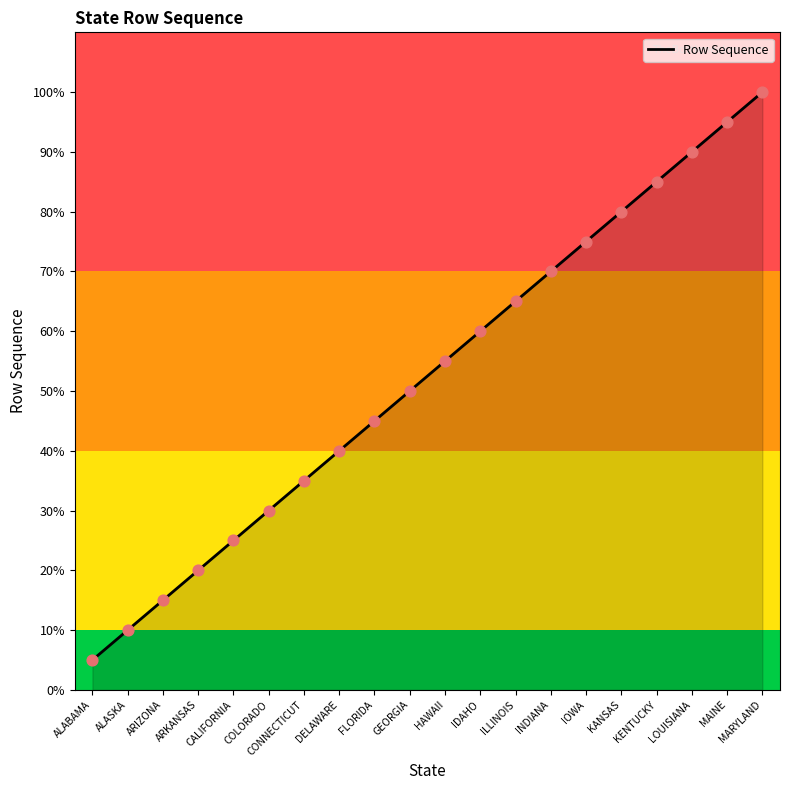

Between MAINE and KANSAS, which is larger?

MAINE